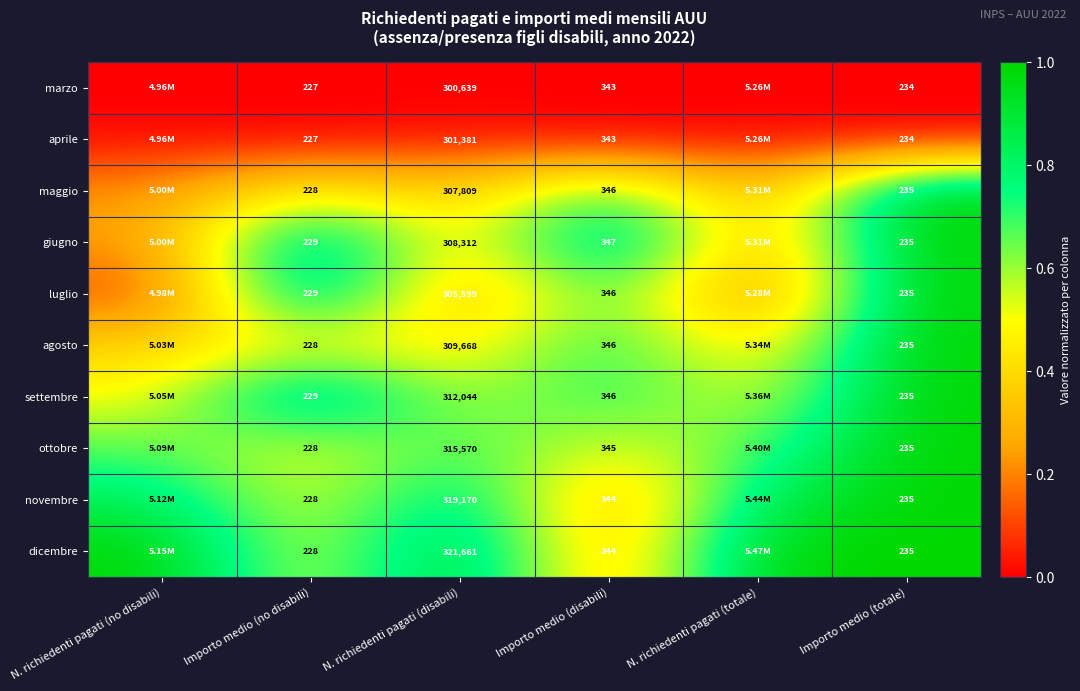

Between N. richiedenti pagati (disabili) and Importo medio (totale), which series saw the biggest shift?

dicembre